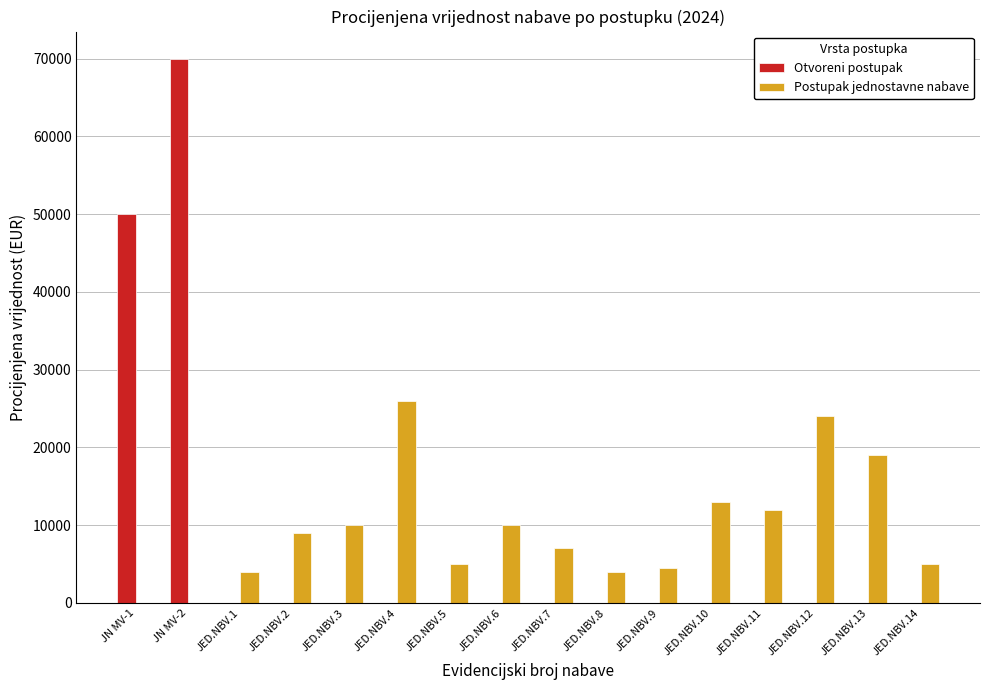

Which series has the largest total across all categories?

Postupak jednostavne nabave